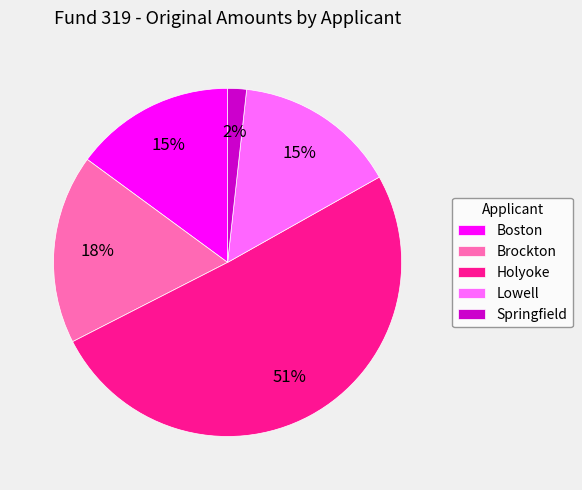

To the nearest percent, what is the difference between the Lowell and Springfield slice percentages?

13%